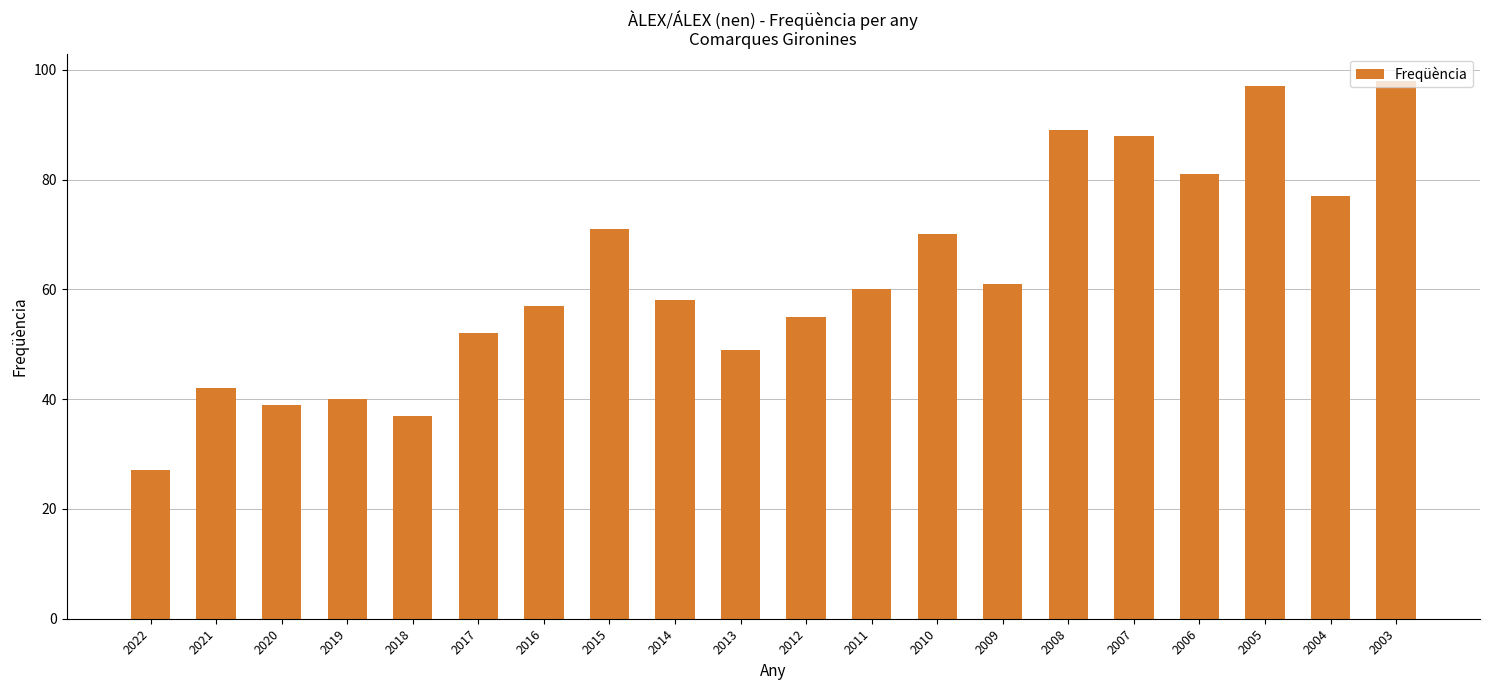

Which category has the lowest value across all series?

2022